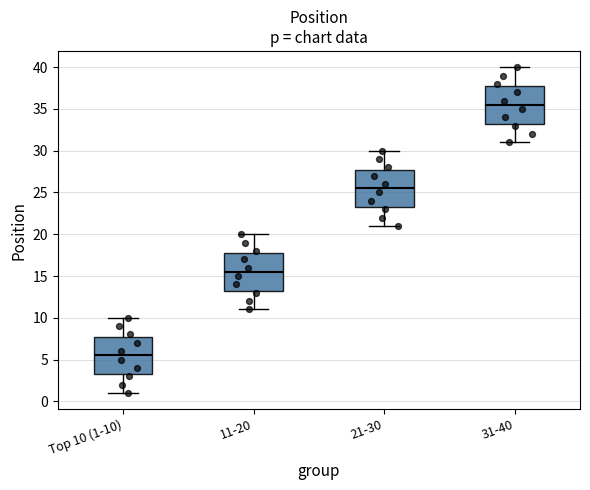

Reading left to right, read every box against the y-axis: the position of its median line, the range the box covers, and the ends of its whiskers. The values are not printed on the chart, so give them approximately, as read against the axis.

Top 10 (1-10): median 5.5, box 3.5 to 8.0, whiskers 1.0 to 10.0
11-20: median 15.5, box 13.5 to 18.0, whiskers 11.0 to 20.0
21-30: median 25.5, box 23.5 to 28.0, whiskers 21.0 to 30.0
31-40: median 35.5, box 33.5 to 38.0, whiskers 31.0 to 40.0